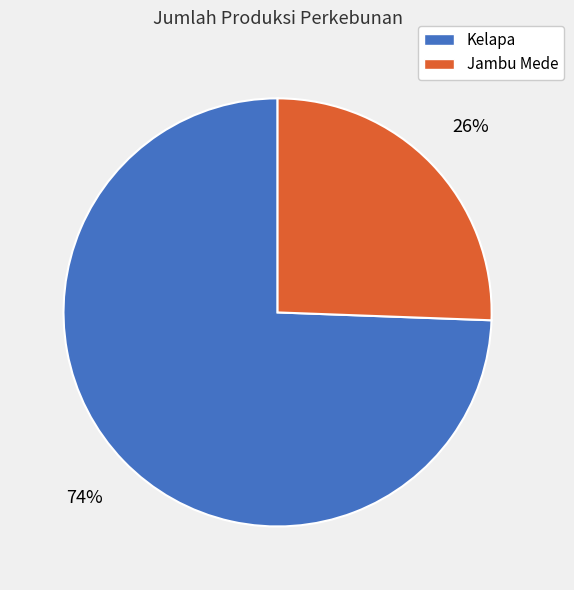

Which has a higher value, Jambu Mede or Kelapa?

Kelapa